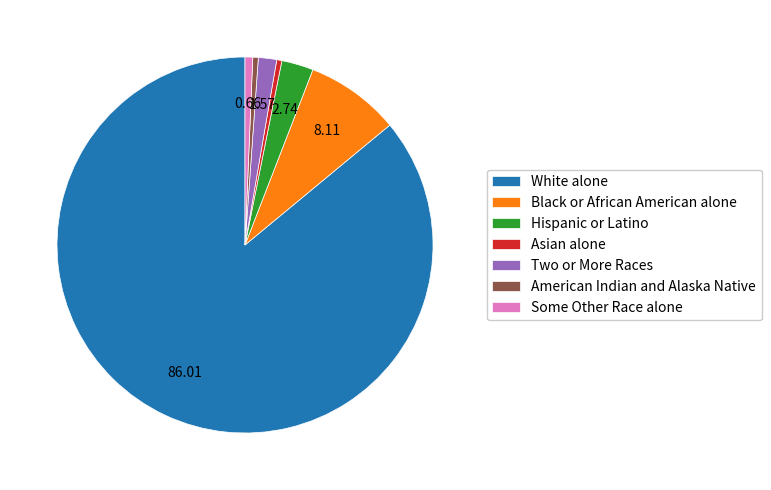

The Black or African American alone slice represents 22% of the pie. True or false?

False